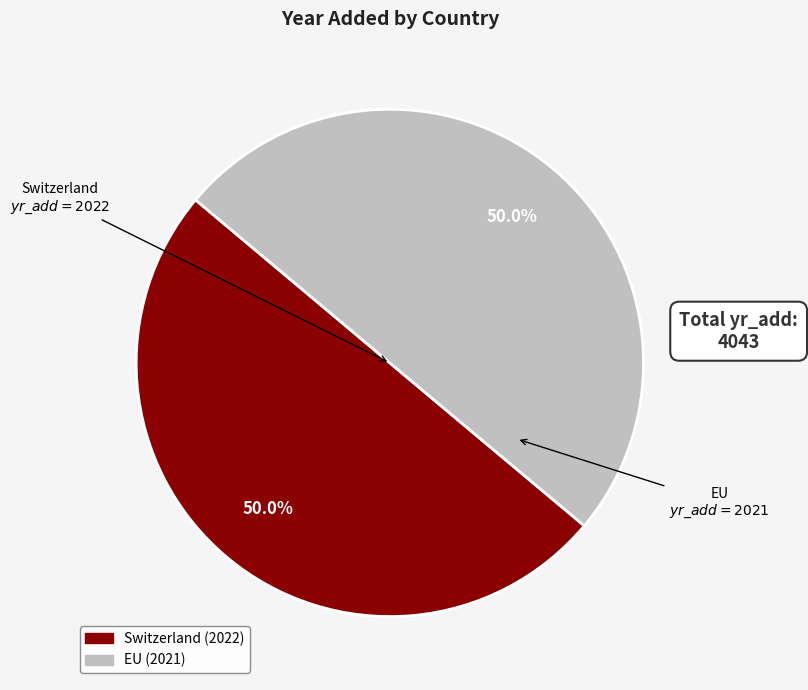

The Switzerland slice represents 36% of the pie. True or false?

False